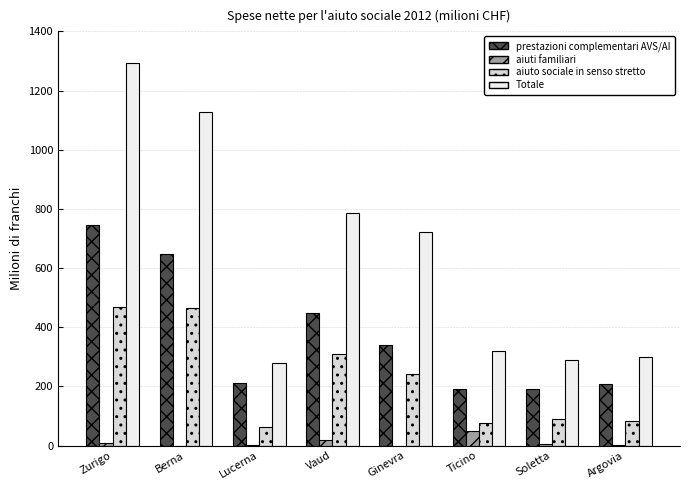

True or false: Totale has a value of 1262.4 at Vaud.

False